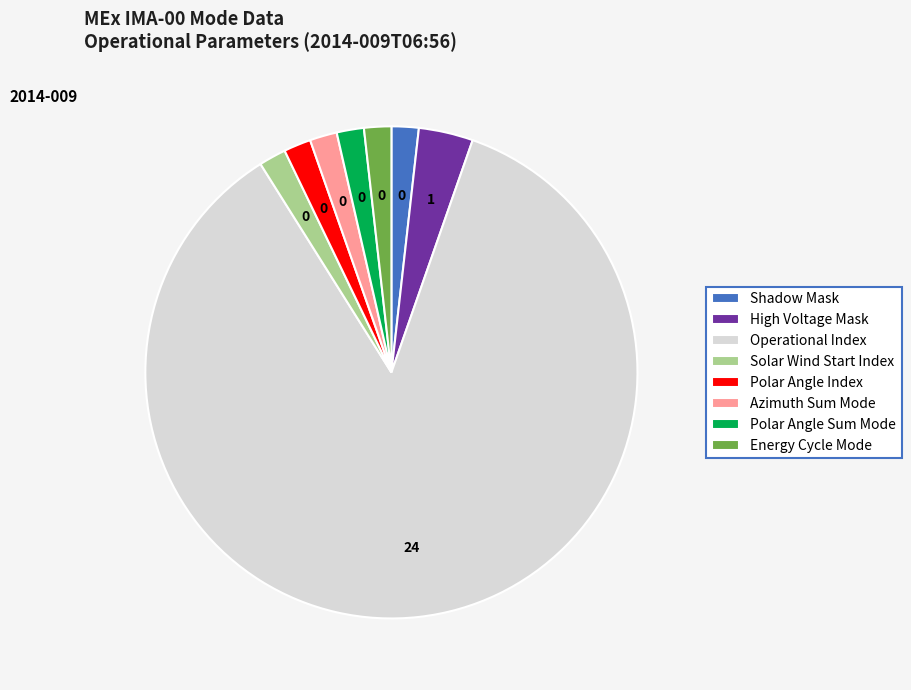

What is the majority slice?

Operational Index